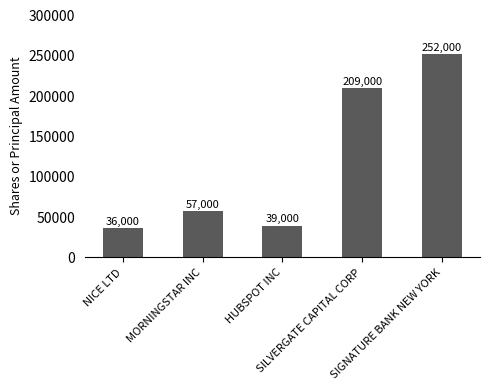

Which label corresponds to the smallest value in the chart?

NICE LTD